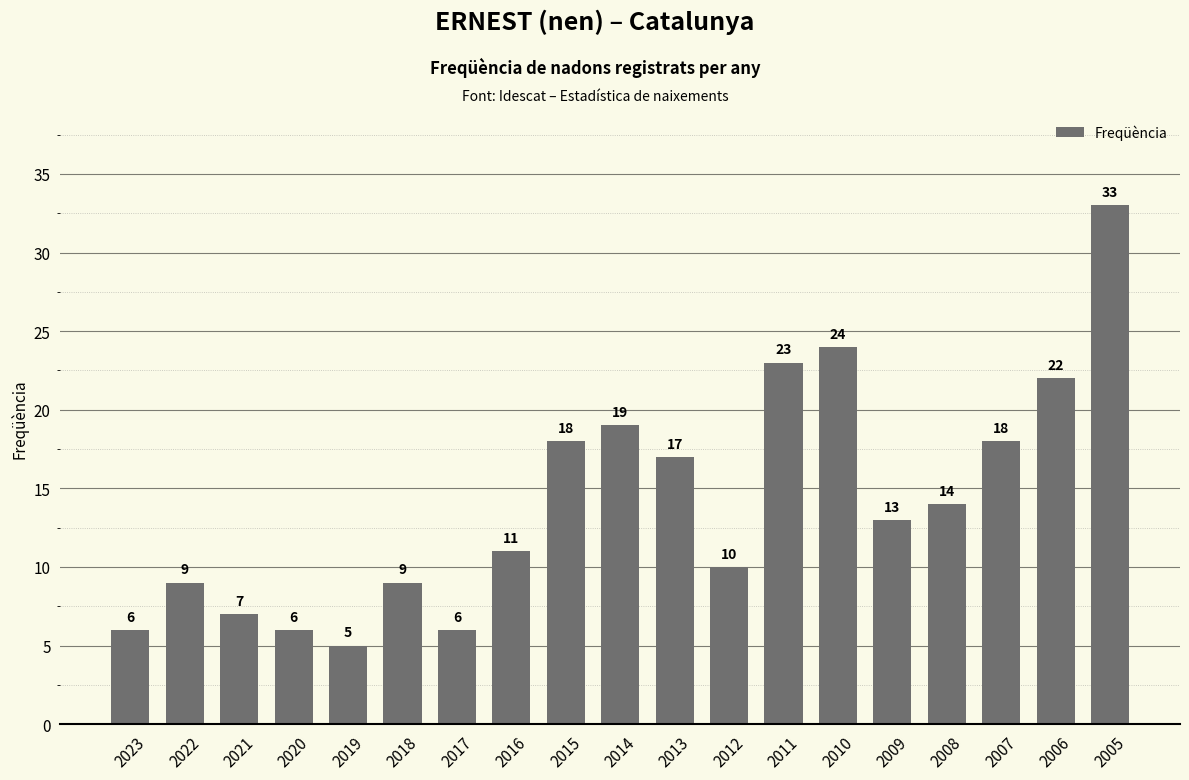

Which label corresponds to the smallest value in the chart?

2019